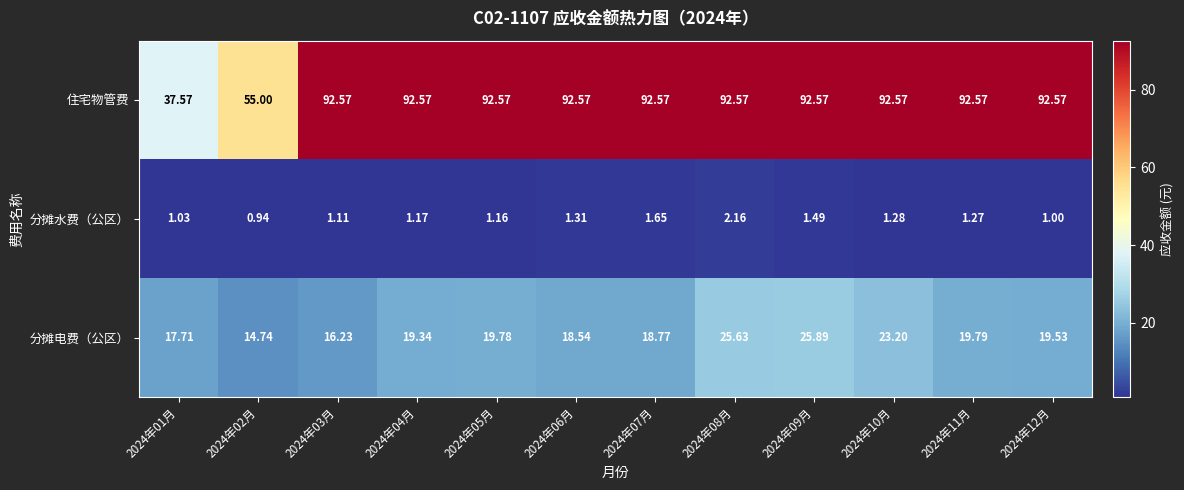

At 2024年06月, list the series in order from largest to smallest.

住宅物管费, 分摊电费（公区）, 分摊水费（公区）